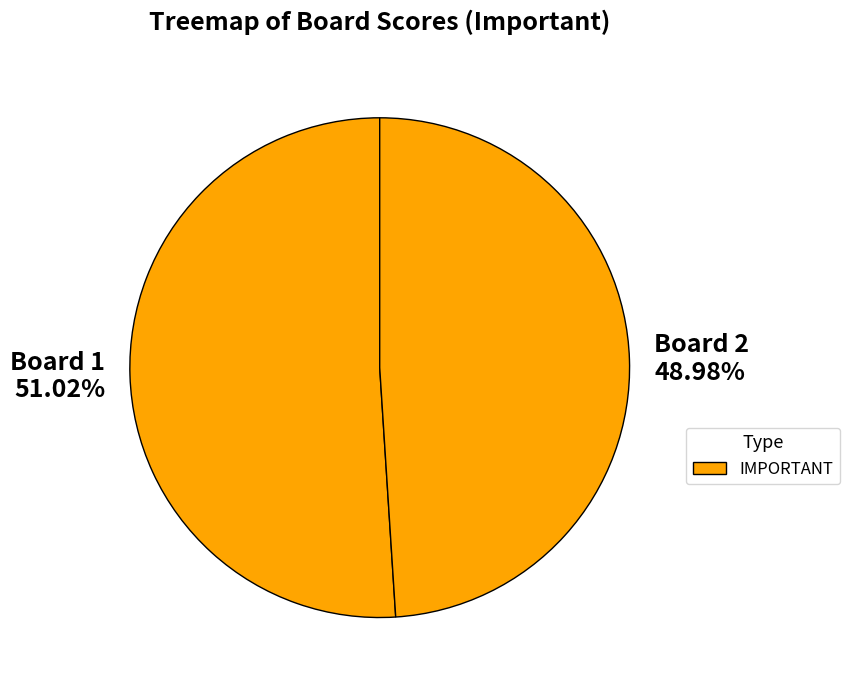

What is the smallest slice in the pie chart?

Board 2 48.98%